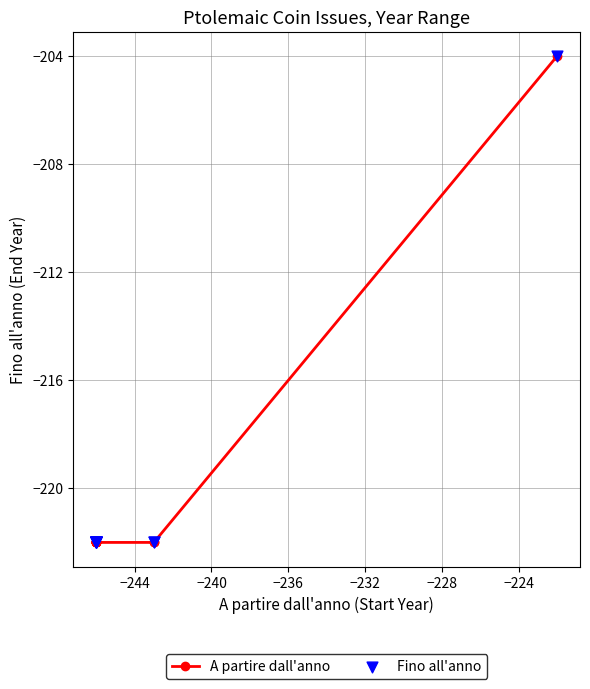

What are all the series names shown in the legend?

A partire dall'anno, Fino all'anno